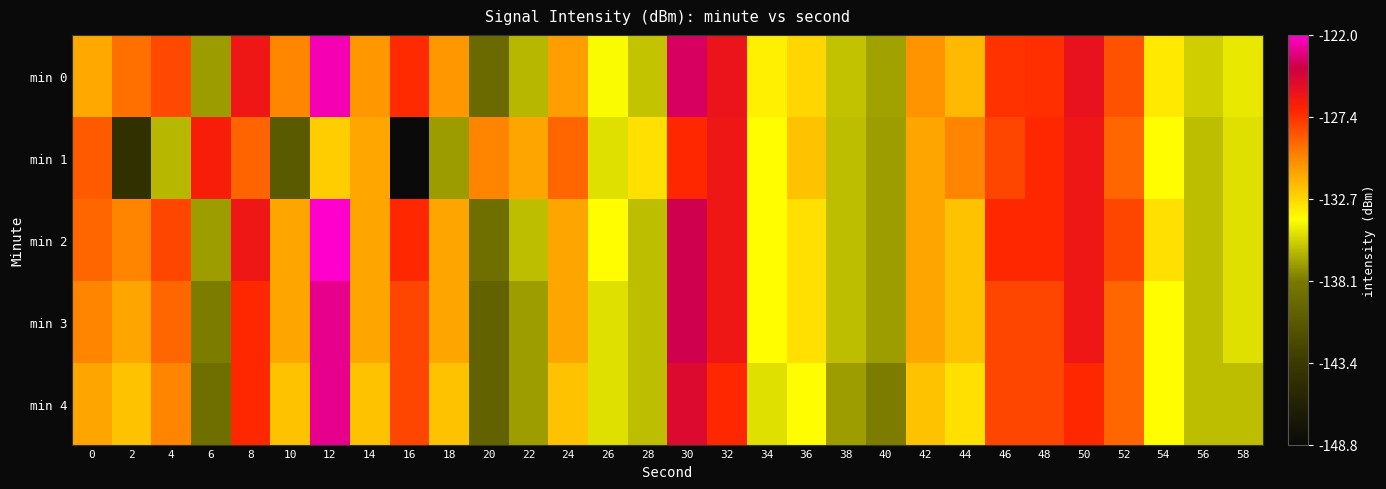

Which series has the largest range (max minus min)?

min 1